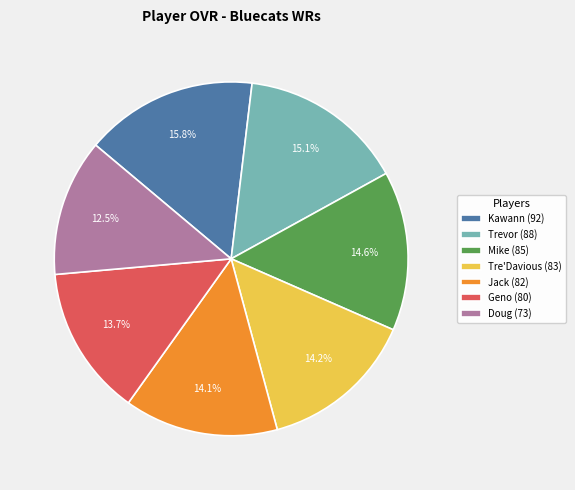

What portion of the pie excludes Trevor (88)?

84.9%